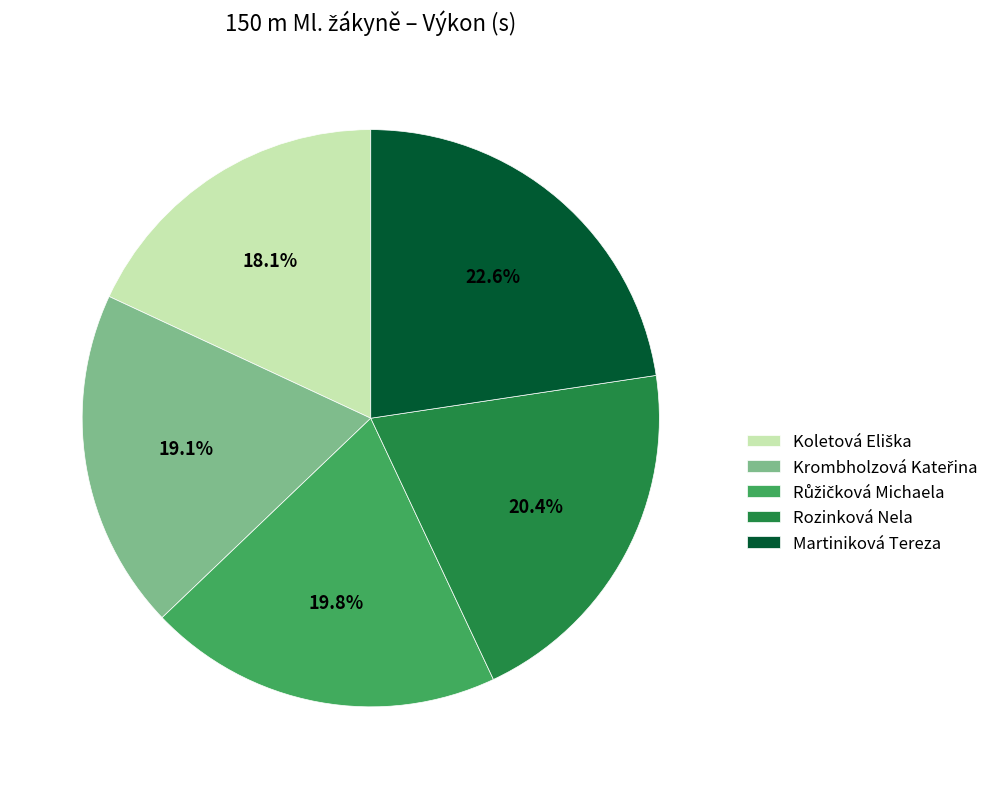

How many segments does this pie chart have?

5